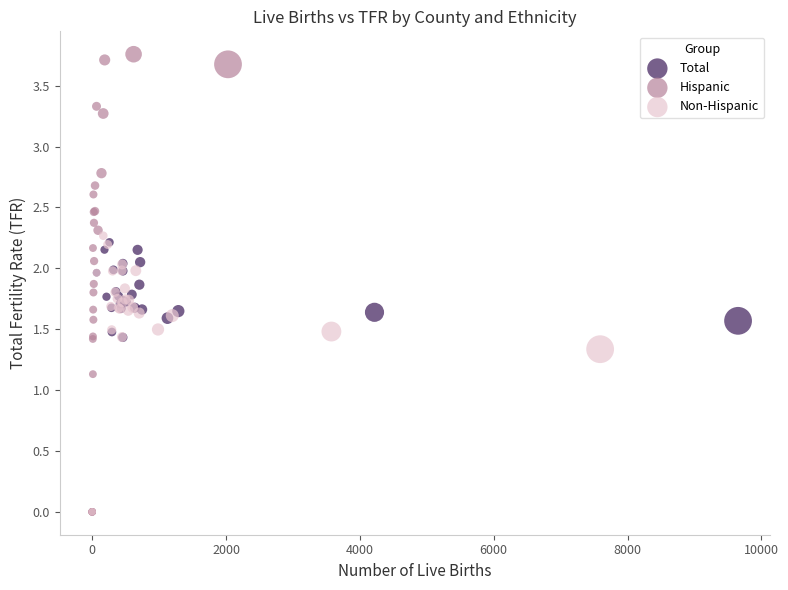

Which series reaches the maximum Y coordinate?

Hispanic